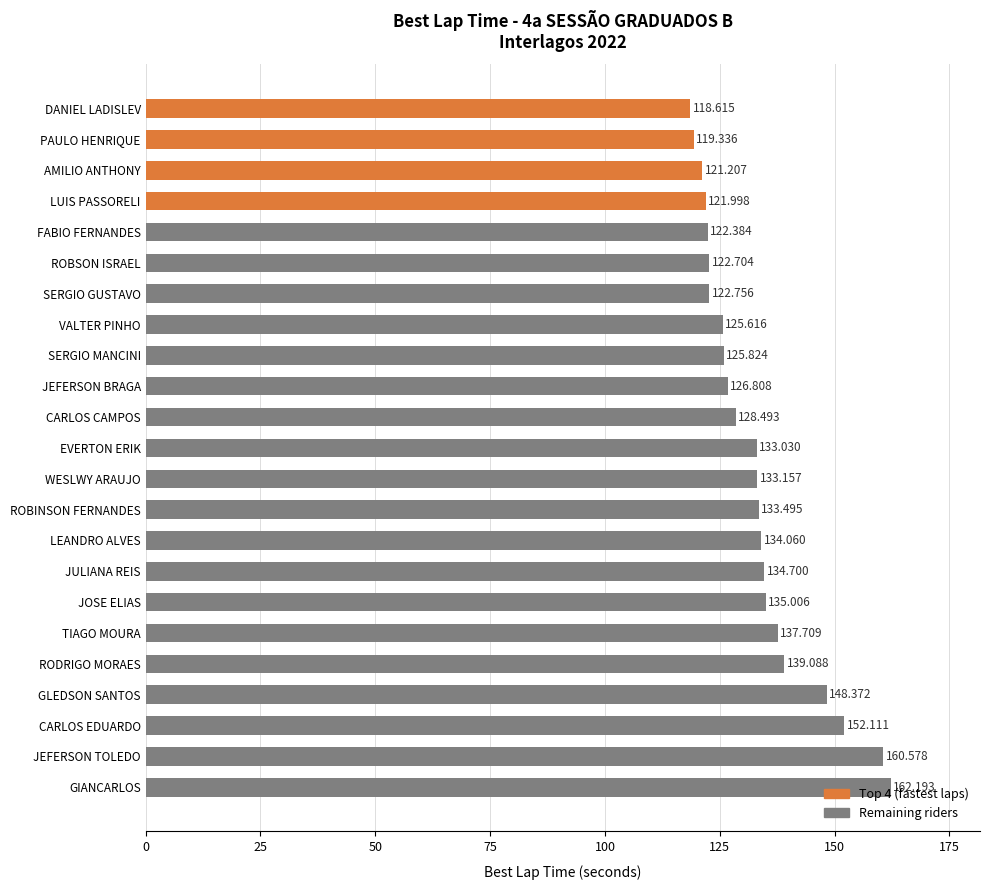

List the labels in order of value, smallest first.

DANIEL LADISLEV, PAULO HENRIQUE, AMILIO ANTHONY, LUIS PASSORELI, FABIO FERNANDES, ROBSON ISRAEL, SERGIO GUSTAVO, VALTER PINHO, SERGIO MANCINI, JEFERSON BRAGA, CARLOS CAMPOS, EVERTON ERIK, WESLWY ARAUJO, ROBINSON FERNANDES, LEANDRO ALVES, JULIANA REIS, JOSE ELIAS, TIAGO MOURA, RODRIGO MORAES, GLEDSON SANTOS, CARLOS EDUARDO, JEFERSON TOLEDO, GIANCARLOS